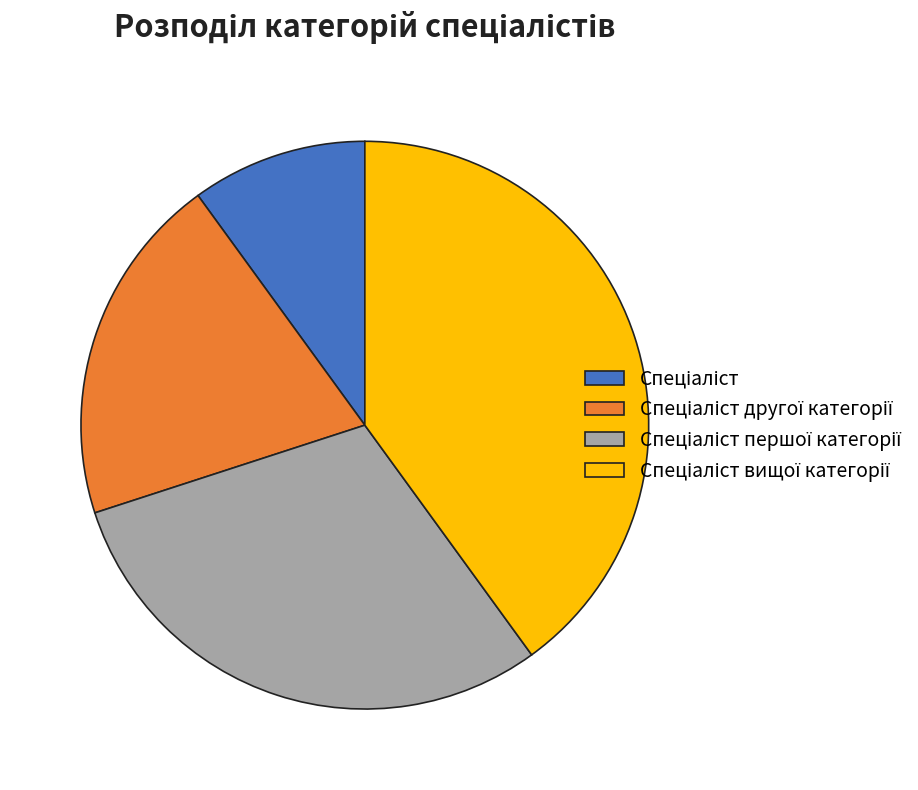

Is there any slice that represents more than half of the pie?

No